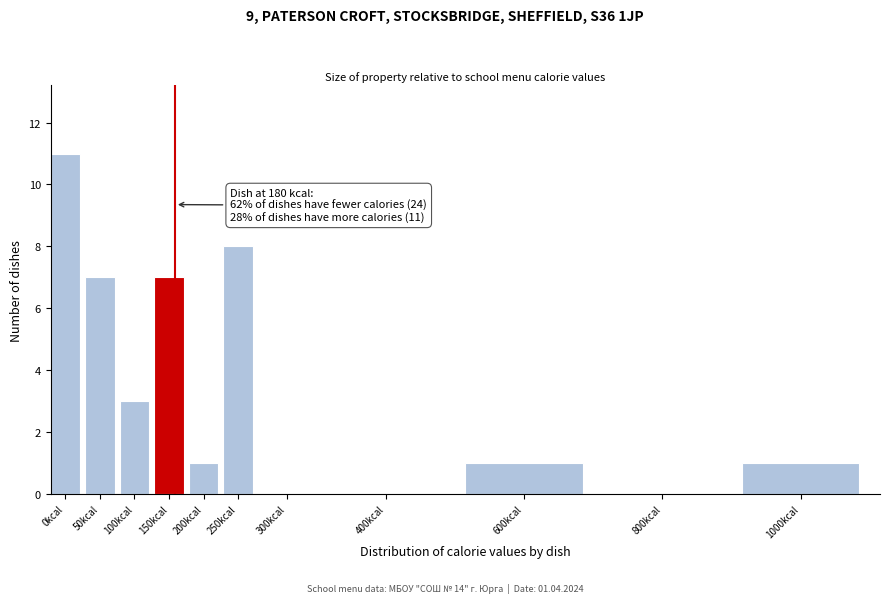

Reading left to right, extract all data points from this chart.

0kcal=11	50kcal=7	100kcal=3	150kcal=7	200kcal=1	250kcal=8	300kcal=0	400kcal=0	600kcal=1	800kcal=0	1000kcal=1